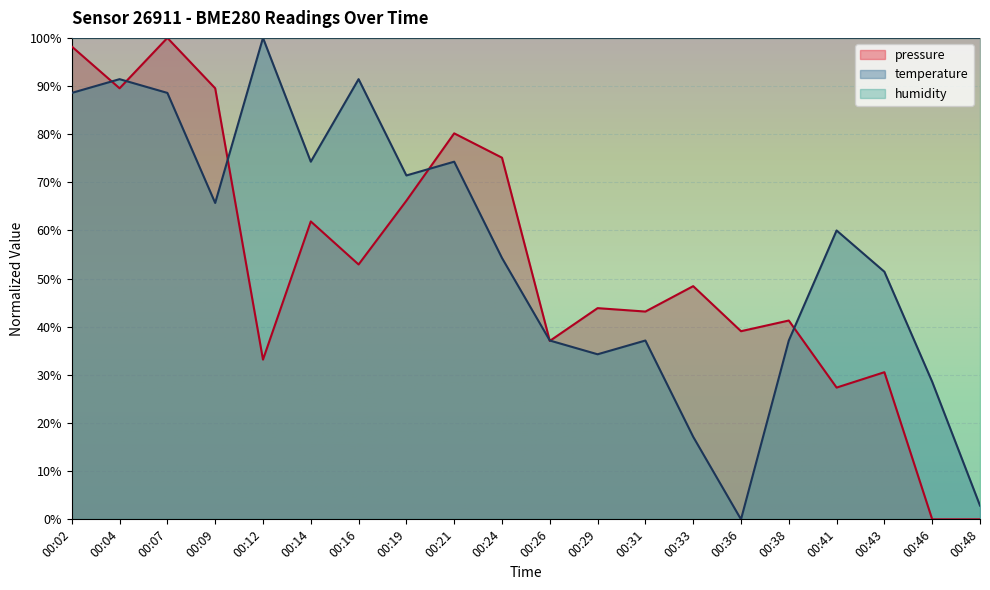

Where do pressure and temperature first cross each other?

00:02 and 00:04